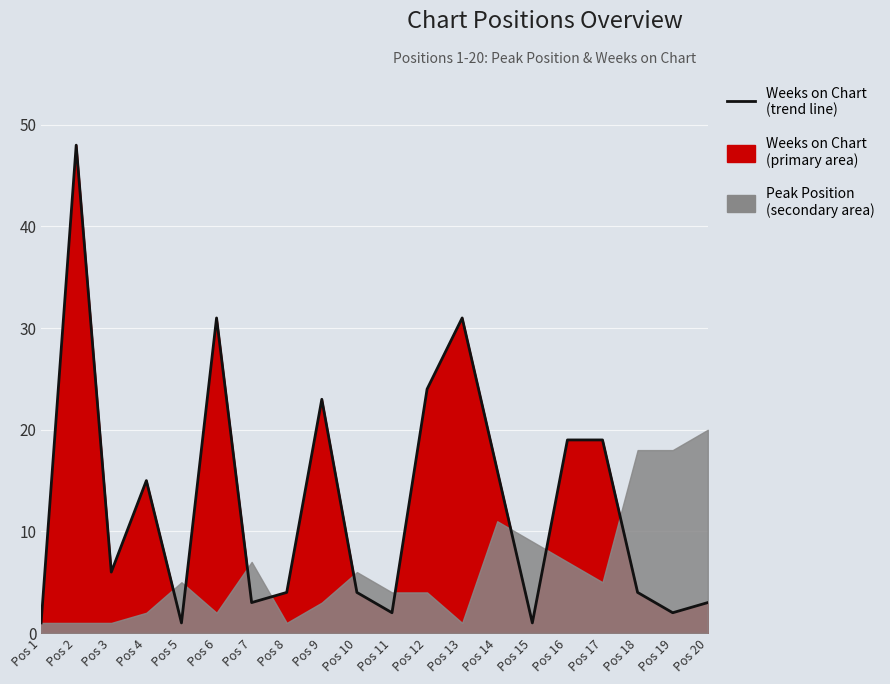

True or false: the data shows 1 at Pos 1.

True